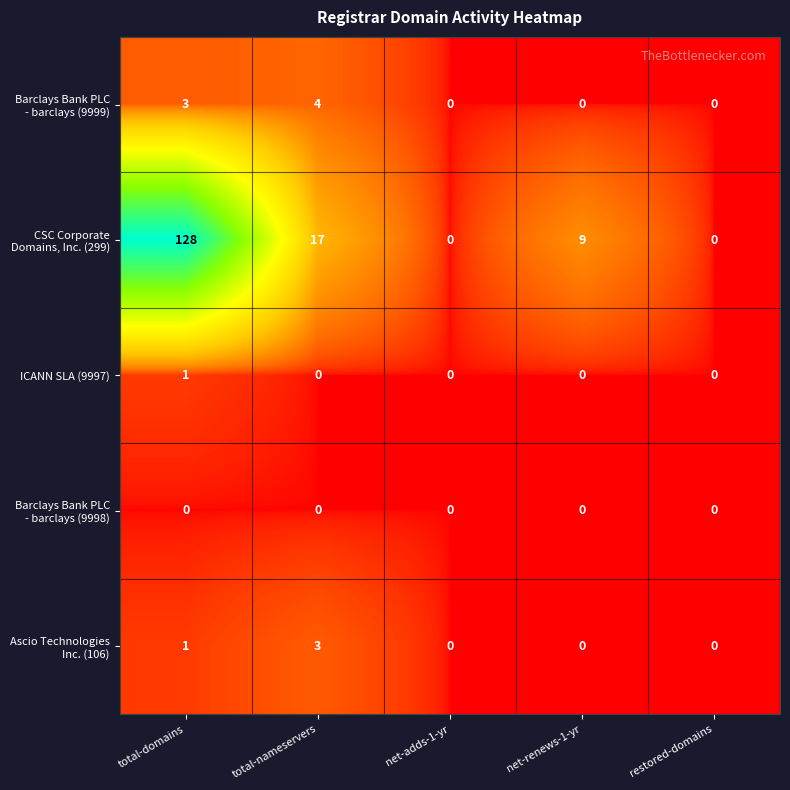

True or false: ICANN SLA (9997) has a value of 0 at total-domains.

False